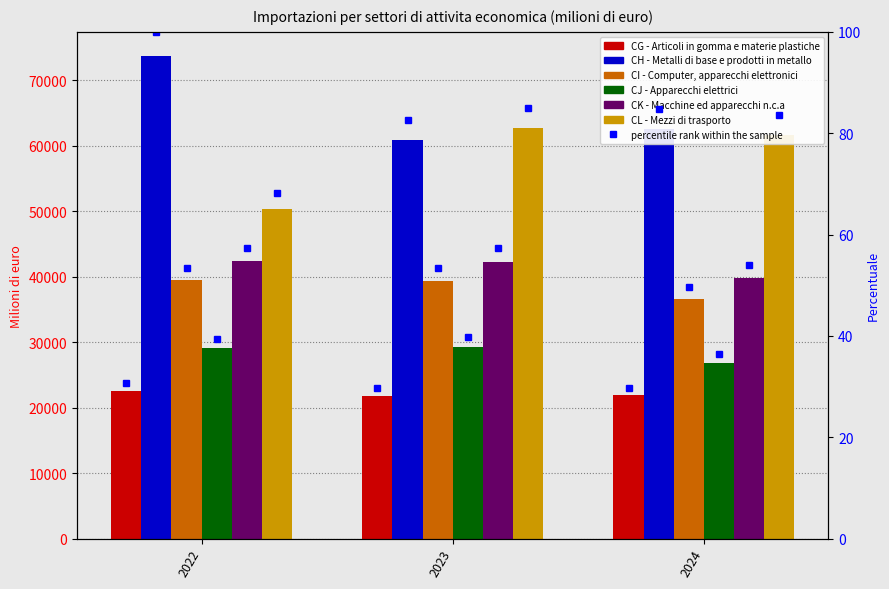

Which series changed the most between 2022 and 2023?

CL - Mezzi di trasporto